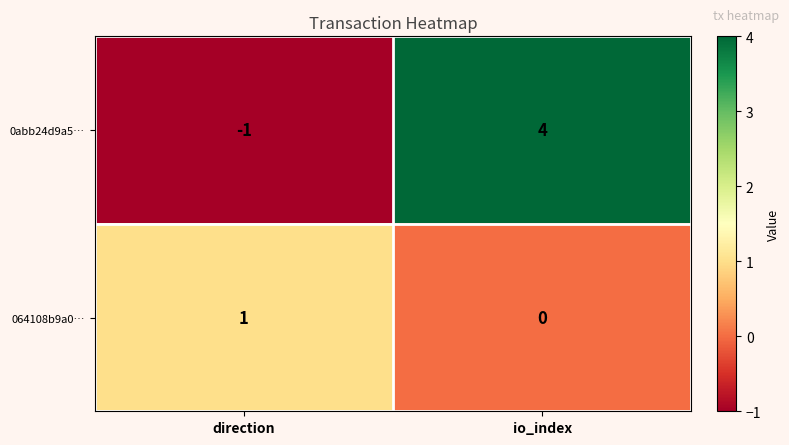

The 0abb24d9a5… series shows -1 at direction. True or false?

True